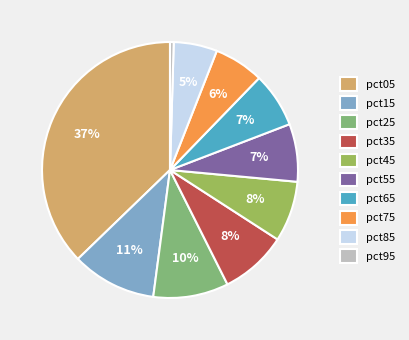

What percentage is the pct75 slice, to the nearest percent?

6%